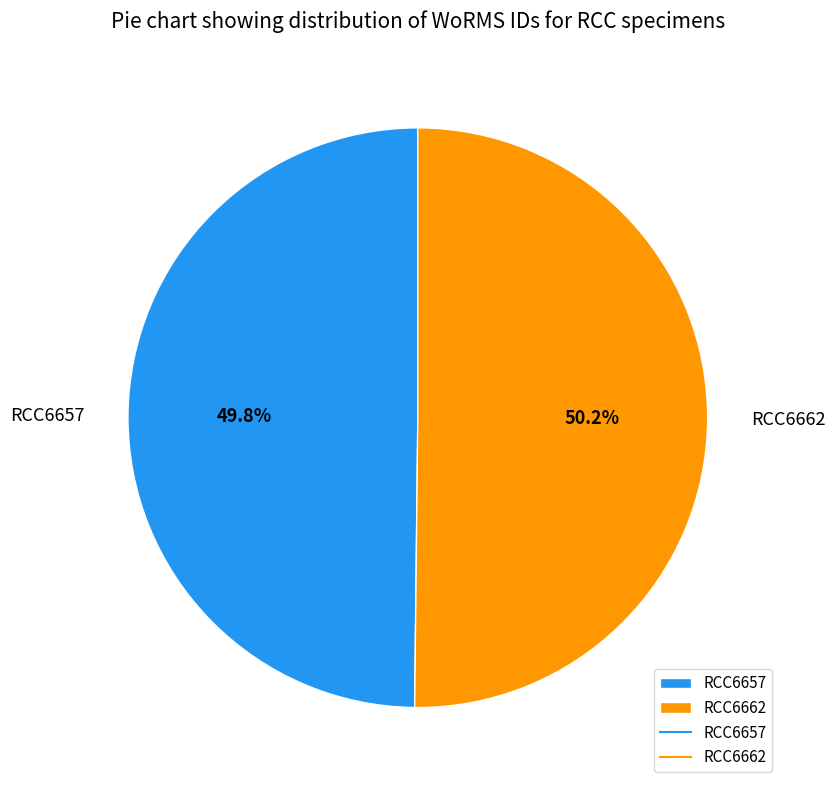

Approximately how many times larger is the value at RCC6657 compared to RCC6662?

1.0